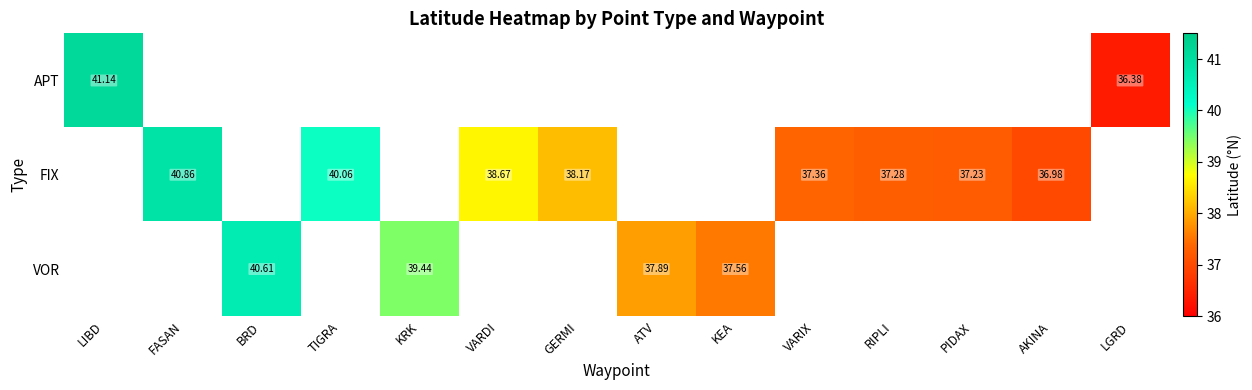

How many data points does each series have?

14